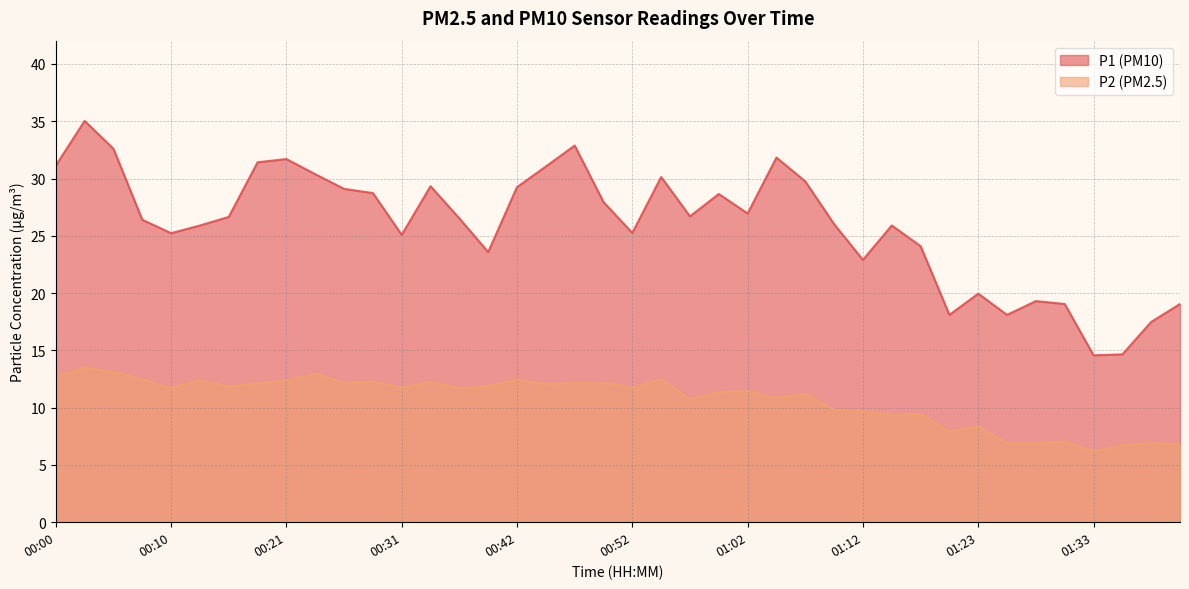

What is the maximum value for P1?

35.0